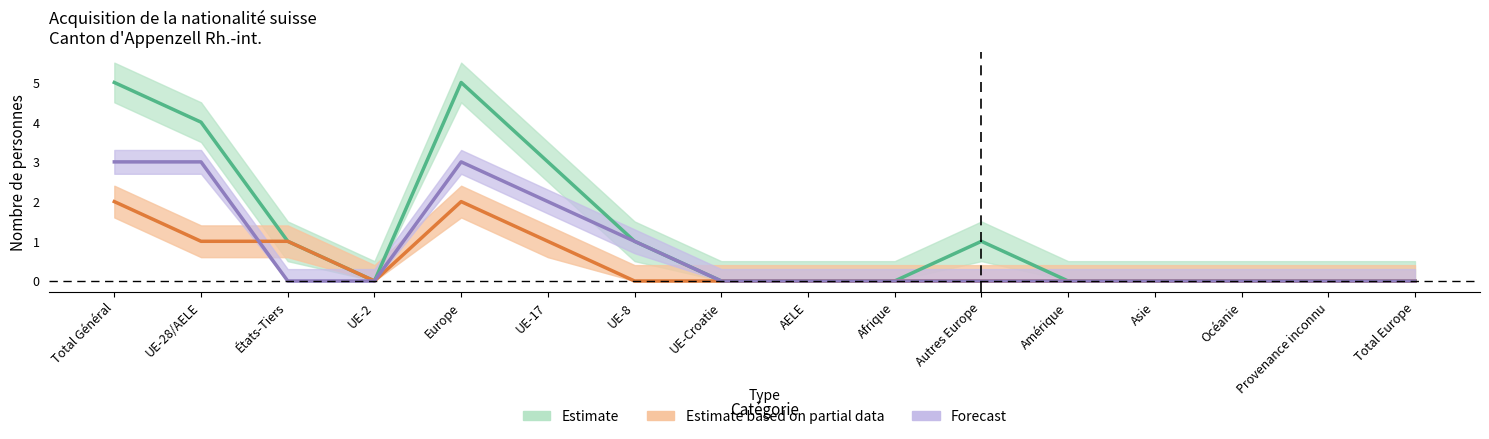

What is the average value of the Total Naturalisations series?

1